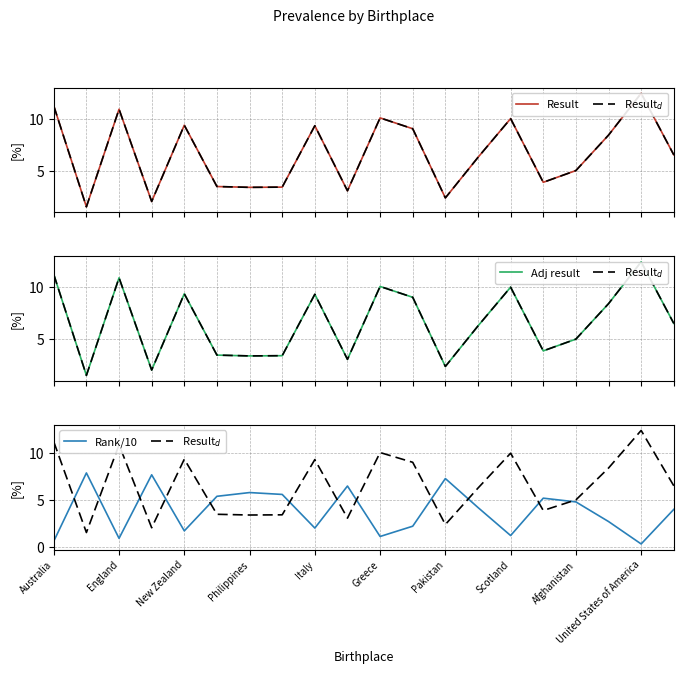

Reading right to left, list all the values displayed in this chart.

Result: 6.5	12.4	8.4	5.0	3.9	10.0	6.3	2.4	9.0	10.1	3.1	9.3	3.4	3.4	3.5	9.4	2.0	10.9	1.5	11.2
Result$_d$: 6.5	12.4	8.4	5.0	3.9	10.0	6.3	2.4	9.0	10.1	3.1	9.3	3.4	3.4	3.5	9.4	2.0	10.9	1.5	11.2
Adj result: 6.5	12.4	8.4	5.0	3.9	10.0	6.3	2.4	9.0	10.1	3.1	9.3	3.4	3.4	3.5	9.4	2.0	10.9	1.5	11.2
Rank/10: 4.0	0.3	2.7	4.8	5.2	1.2	4.2	7.3	2.2	1.1	6.5	2.0	5.6	5.8	5.4	1.7	7.7	0.9	7.9	0.6